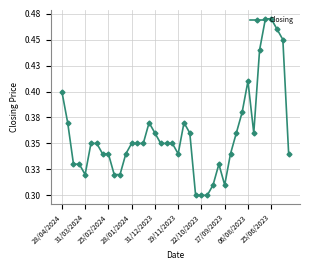

Is this an area chart (filled region under the line)?

No